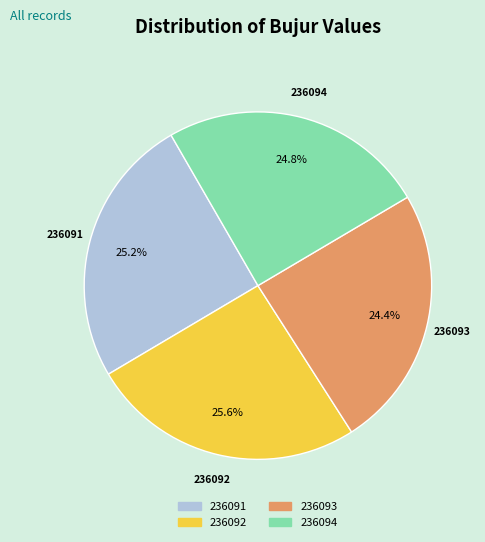

Is 236094 the majority of the pie?

No